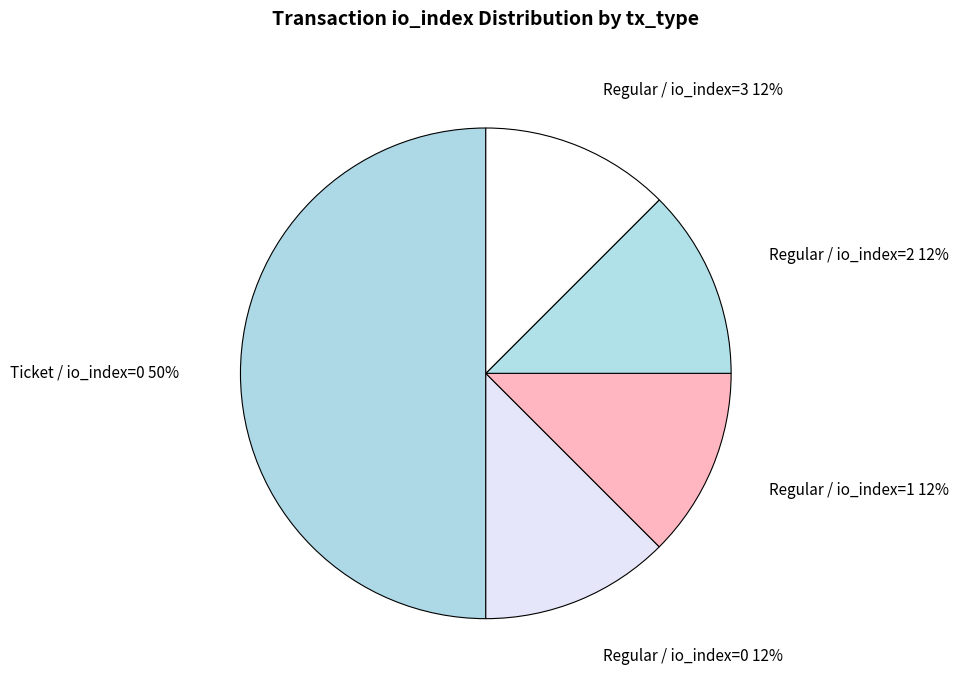

To the nearest percent, what is the average slice percentage?

20%